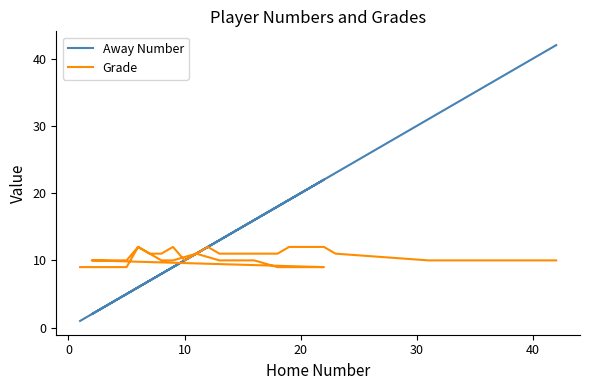

Where is the first local minimum for Grade?

10